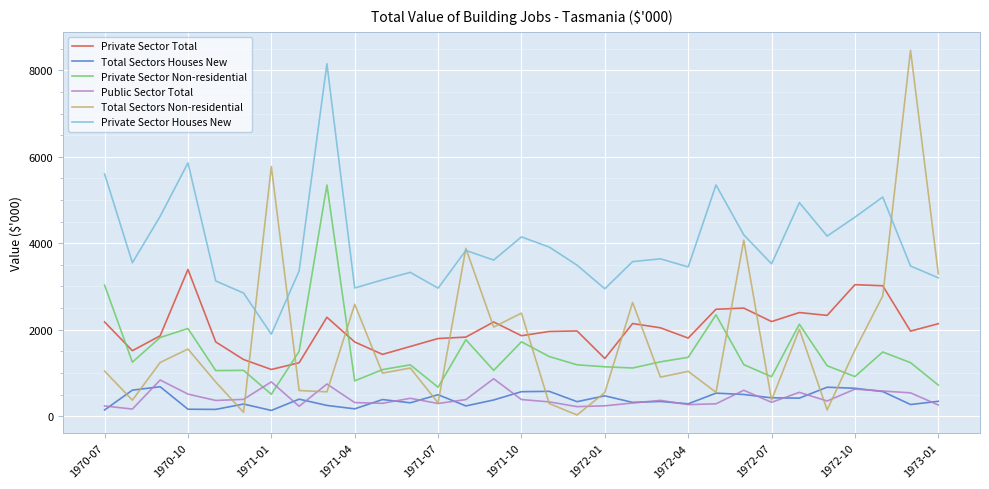

True or false: Private Sector Non-residential has more than 0 points higher than both neighbors.

True